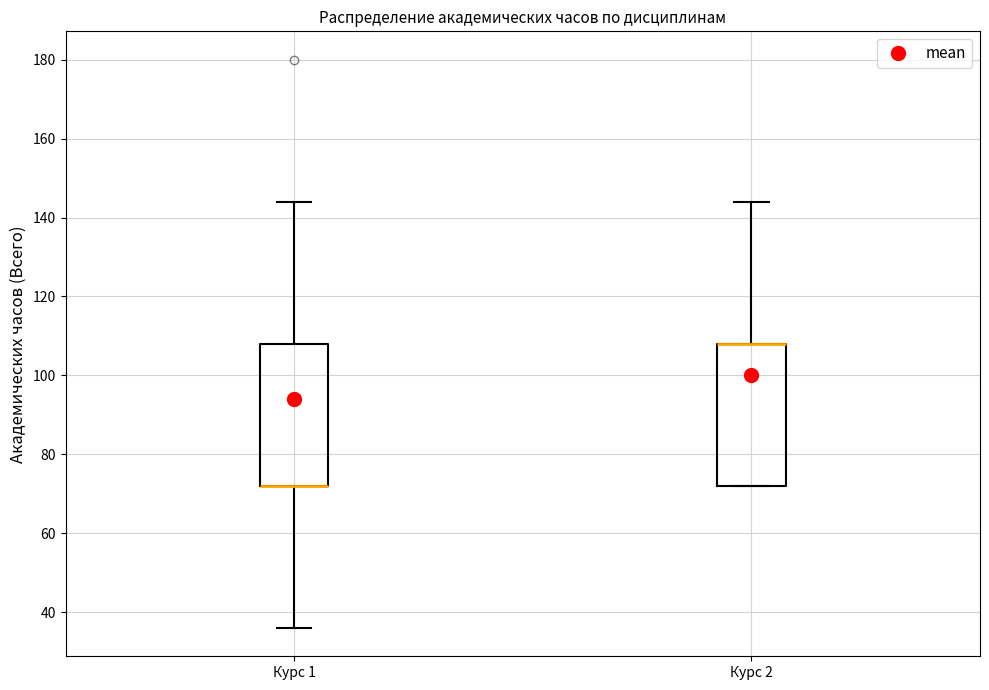

Reading left to right, read every box against the y-axis: the position of its median line, the range the box covers, and the ends of its whiskers. The values are not printed on the chart, so give them approximately, as read against the axis.

Курс 1: median 72 (drawn on the box's lower edge), box 72 to 108, whiskers 36 to 144
Курс 2: median 108 (drawn on the box's upper edge), box 72 to 108, whiskers 72 to 144